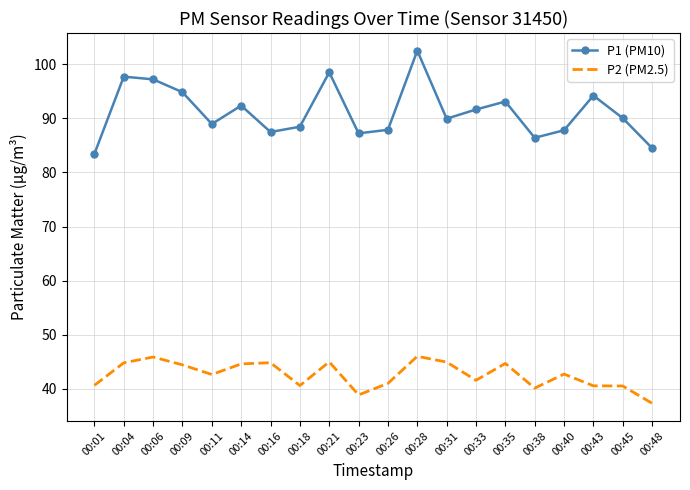

True or false: P2 (PM2.5) has a value of 73.8 at 00:09.

False